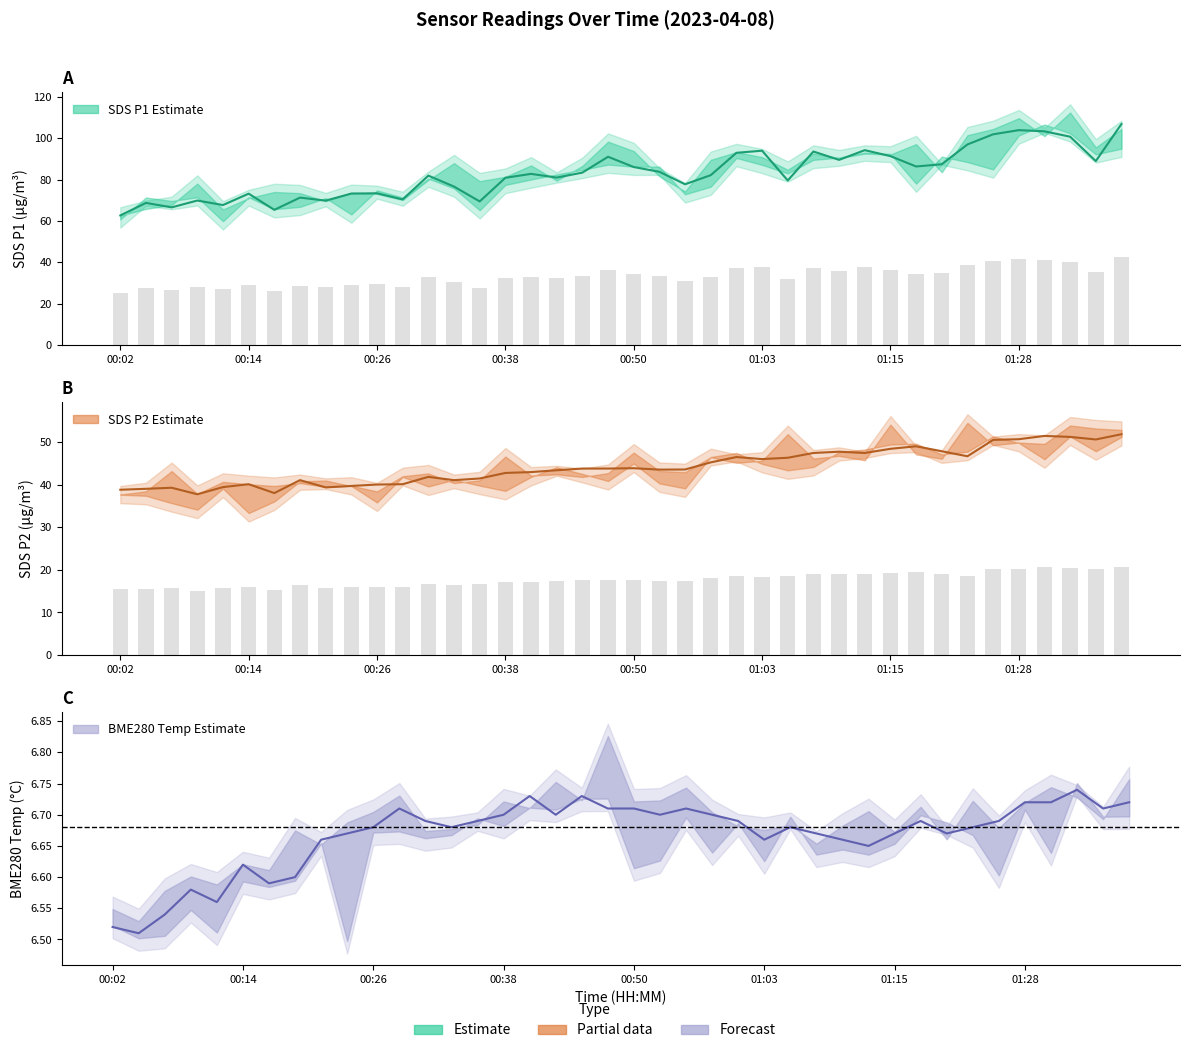

Is it true that BME280_temperature equals 10.1 at 00:19?

False